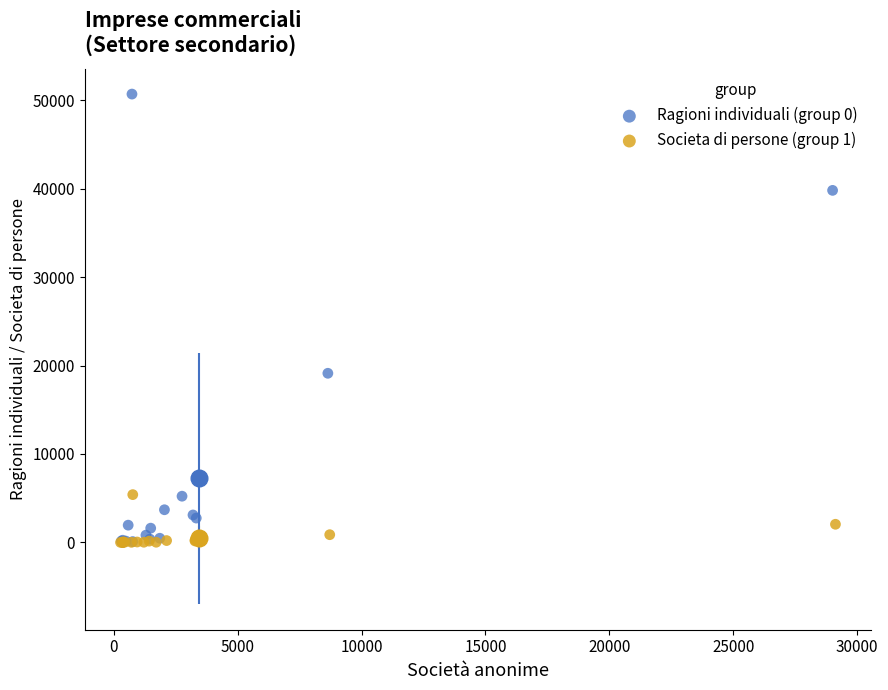

Which series reaches the maximum Y coordinate?

Ragioni individuali (group 0)